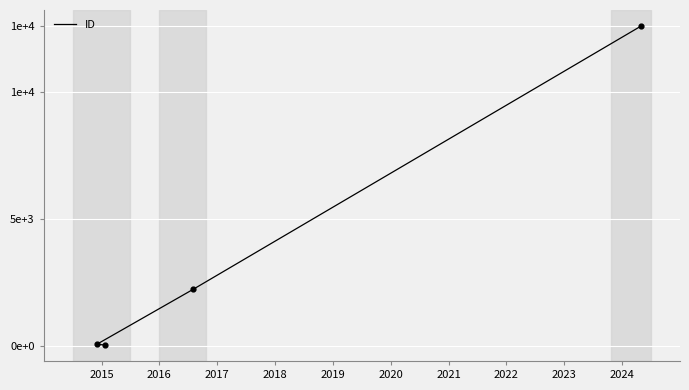

Which has a higher value, 2017 or 2015?

2017